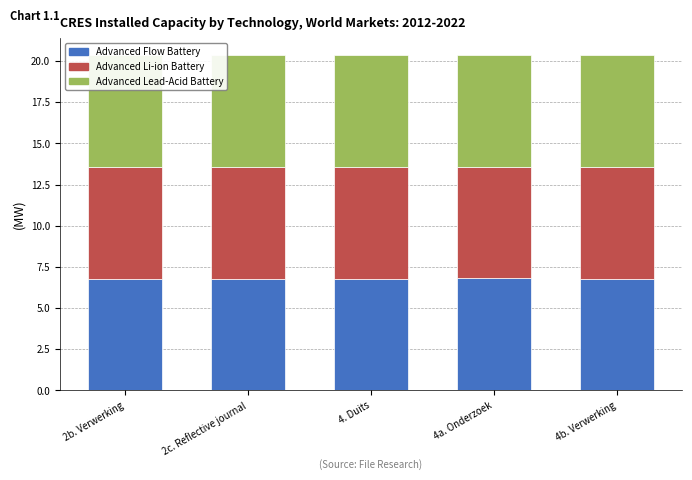

How many Advanced Li-ion Battery values are between 6 and 7?

5